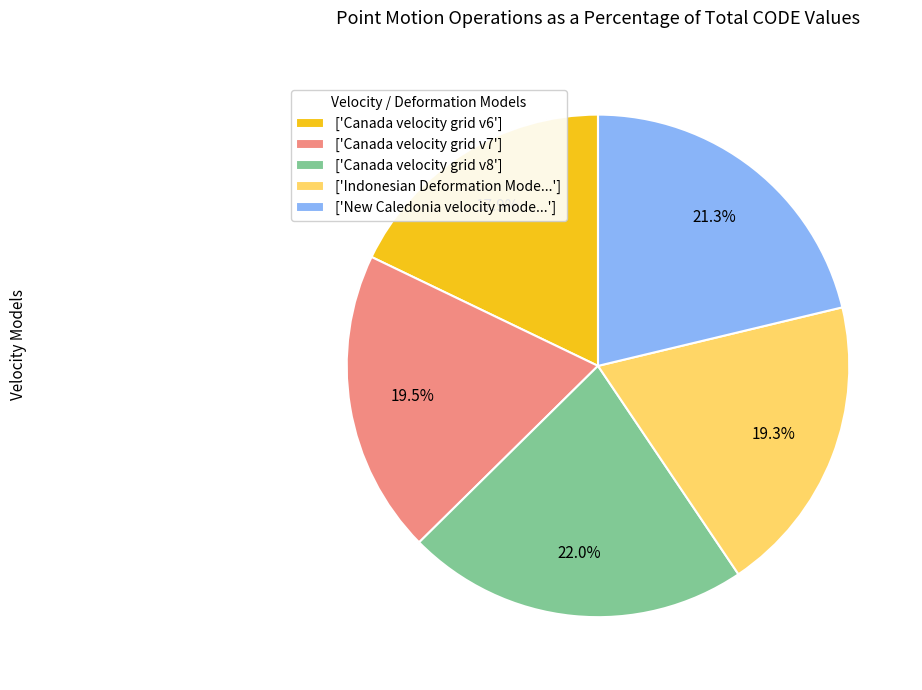

Do ['Indonesian Deformation Mode...'] and ['Canada velocity grid v7'] together represent more than half of the pie?

No